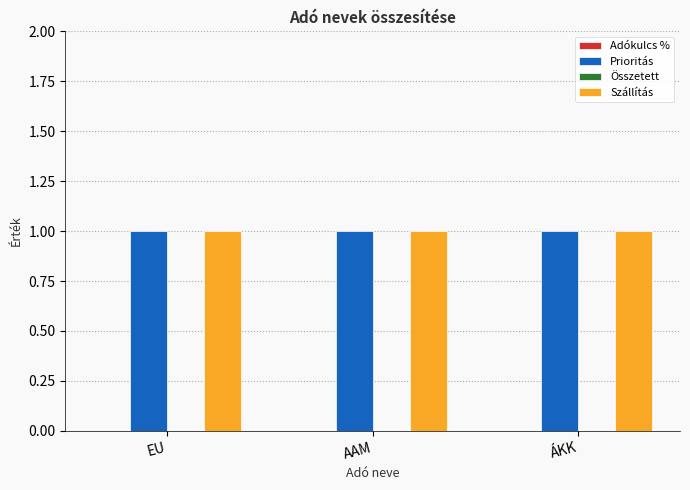

Count the number of data series in this chart.

4